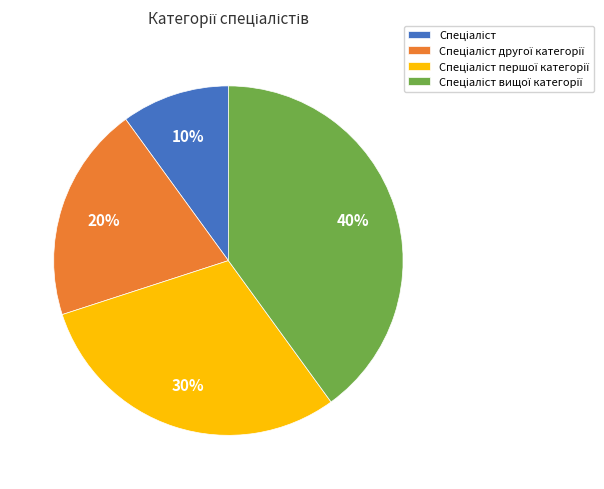

To the nearest percent, what is the difference between the largest and smallest slice percentages?

30%